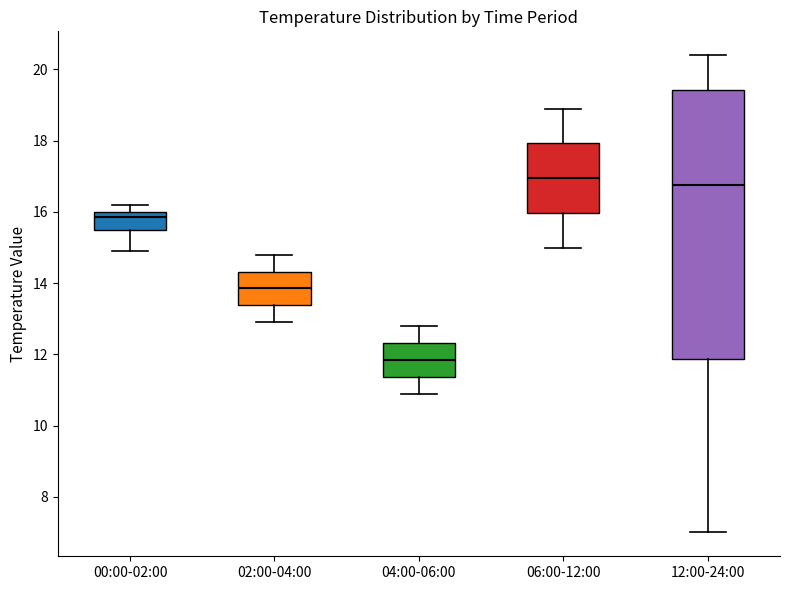

Where is the upper edge of the box for 02:00-04:00 on the y-axis? The values are not printed on the chart, so give them approximately, as read against the axis.

14.4